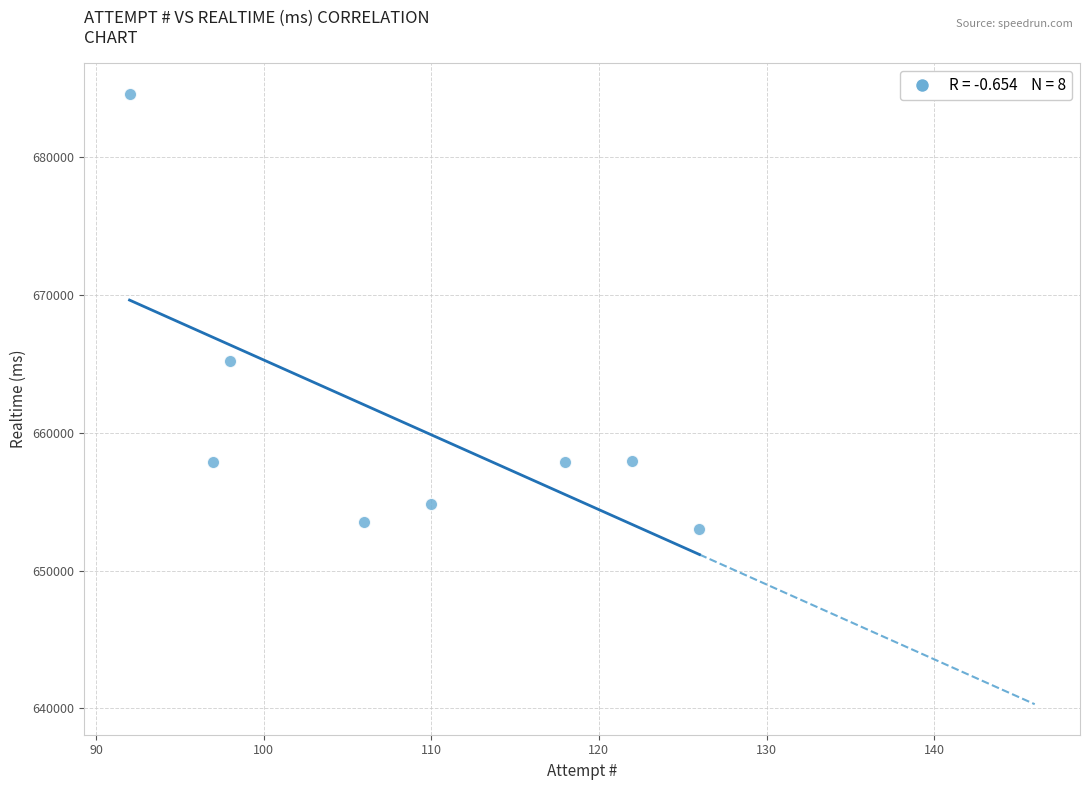

What Y value in the scatter plot is closest to 668801?

665185